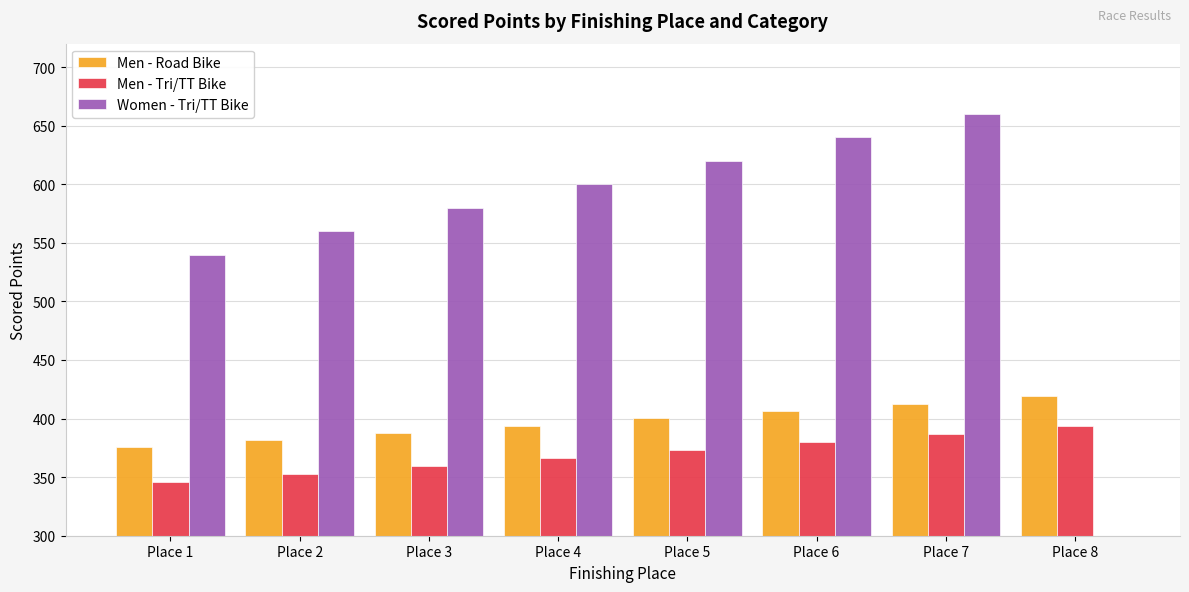

What is the difference between the maximum and minimum values in the Men - Tri/TT Bike series?

47.4